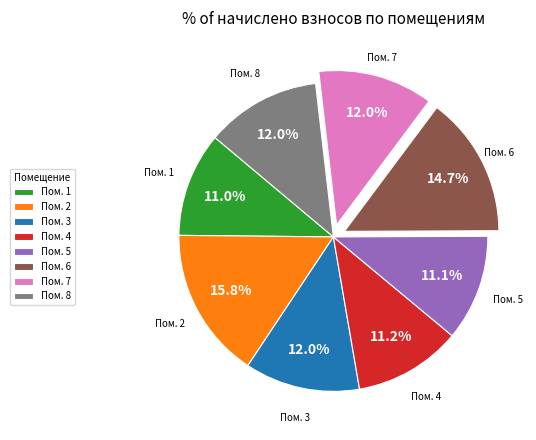

Which has a higher value, Пом. 5 or Пом. 3?

Пом. 3